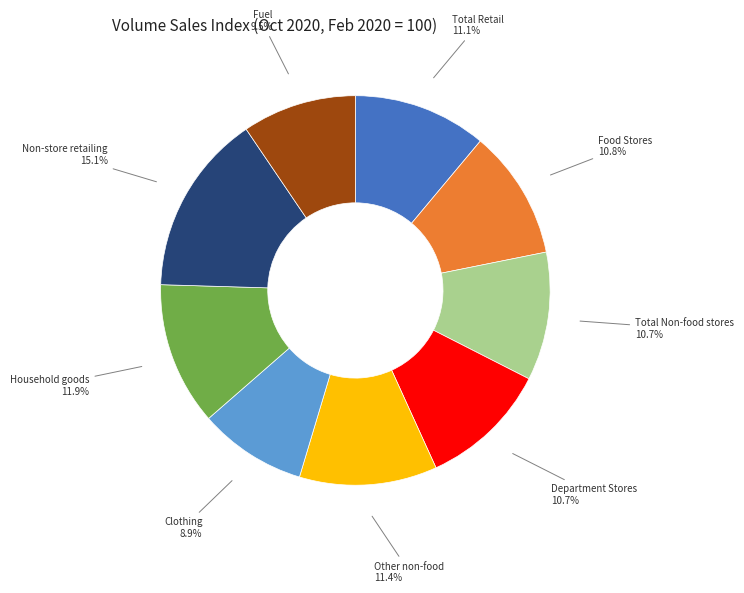

True or false: Total Retail accounts for 1% of the total.

False